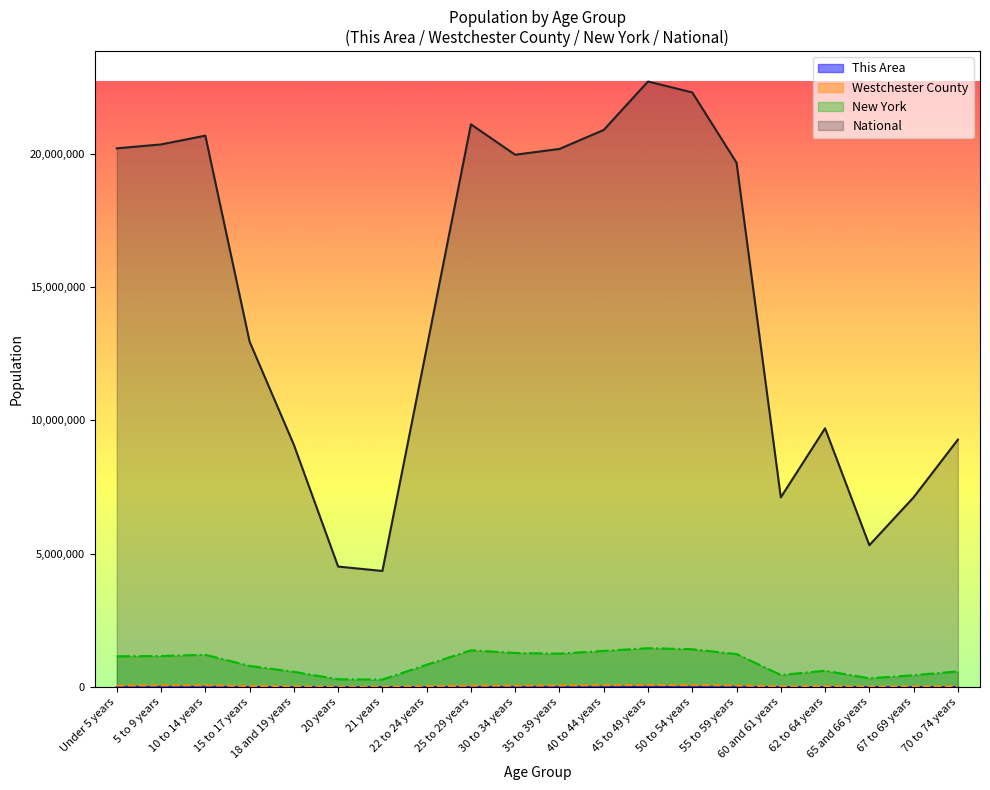

What is the label of the 14th point from the right?

21 years